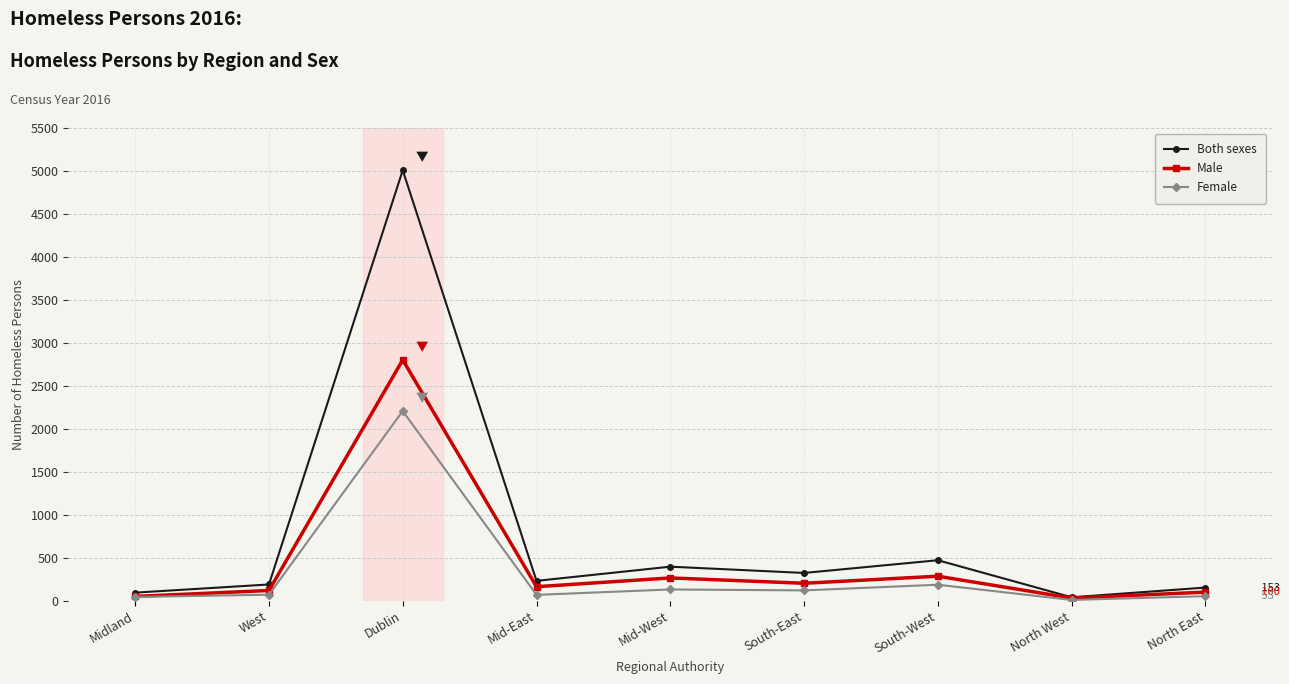

At which label does Both sexes first exceed 231?

Dublin